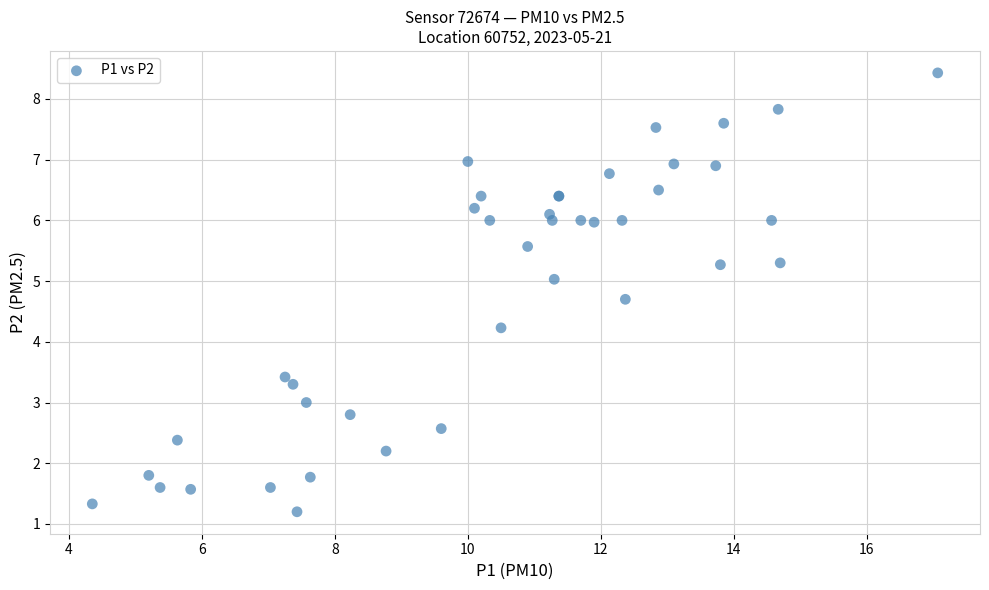

What Y value in the scatter plot is closest to 4?

4.2